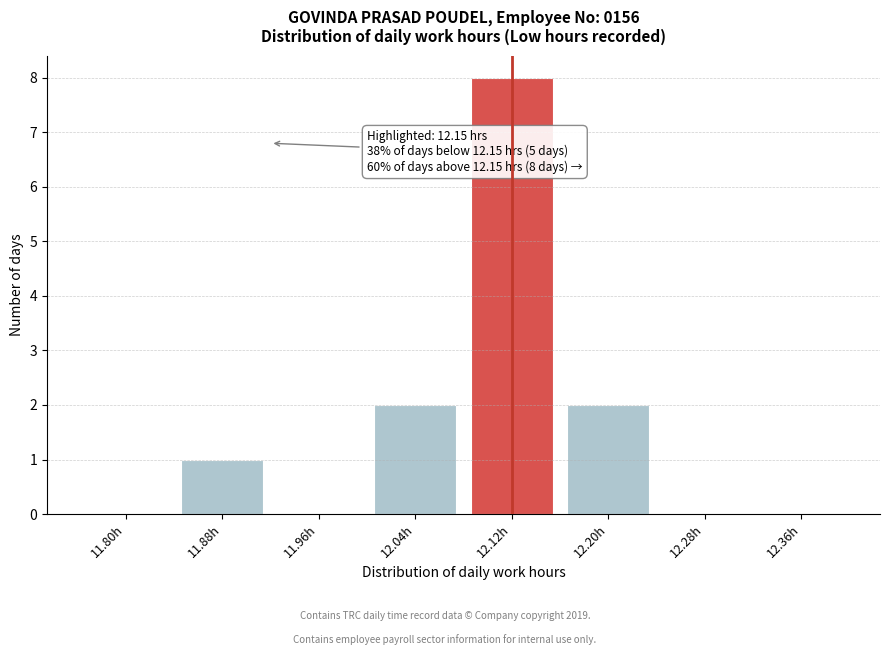

Reading left to right, transcribe all the data shown in this chart.

11.80h=0	11.88h=1	11.96h=0	12.04h=2	12.12h=8	12.20h=2	12.28h=0	12.36h=0